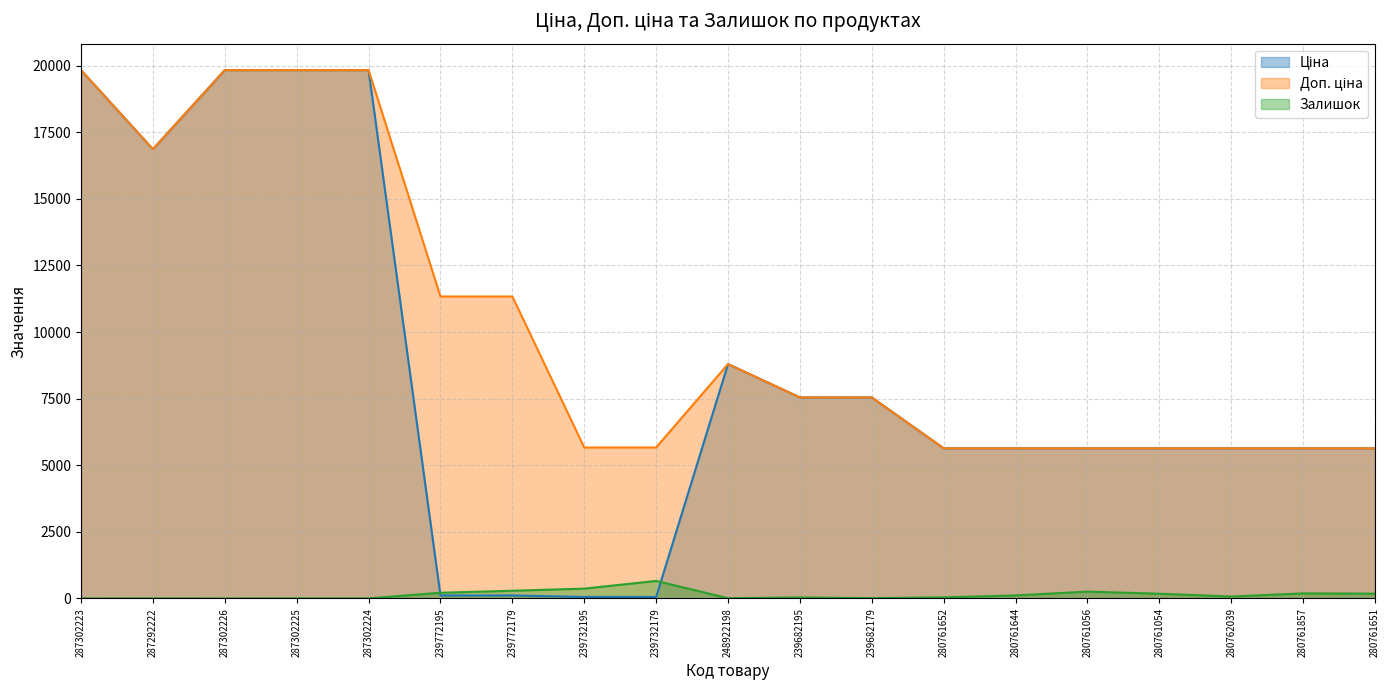

Reading right to left, list all the values displayed in this chart.

Ціна: 5636.0	5636.0	5636.0	5636.0	5636.0	5636.0	5636.0	7545.9	7545.9	8797.6	56.7	56.7	113.3	113.3	19831.1	19831.1	19831.1	16863.2	19831.1
Доп. ціна: 5636.0	5636.0	5636.0	5636.0	5636.0	5636.0	5636.0	7545.9	7545.9	8797.6	5667.0	5667.0	11334.0	11334.0	19831.1	19831.1	19831.1	16863.2	19831.1
Залишок: 181.0	191.0	73.0	178.0	257.0	115.0	42.0	13.0	38.0	11.0	658.0	370.0	290.0	215.0	3.0	5.0	1.0	4.0	1.0